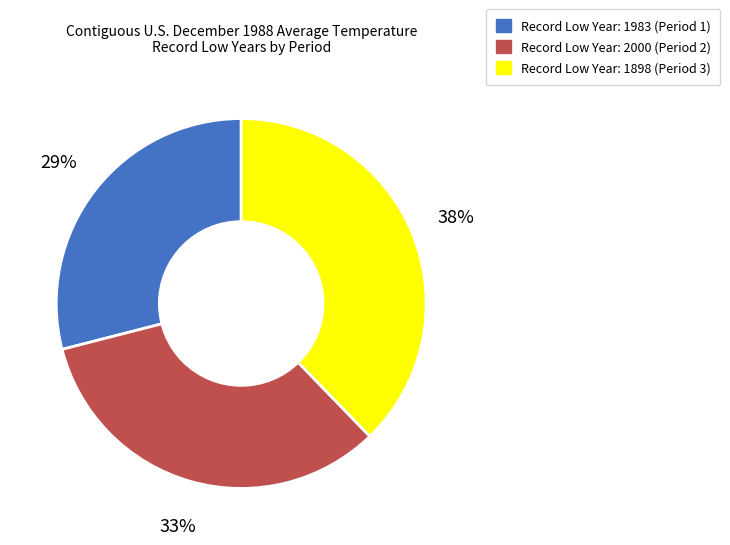

How many slices are in this pie chart?

3